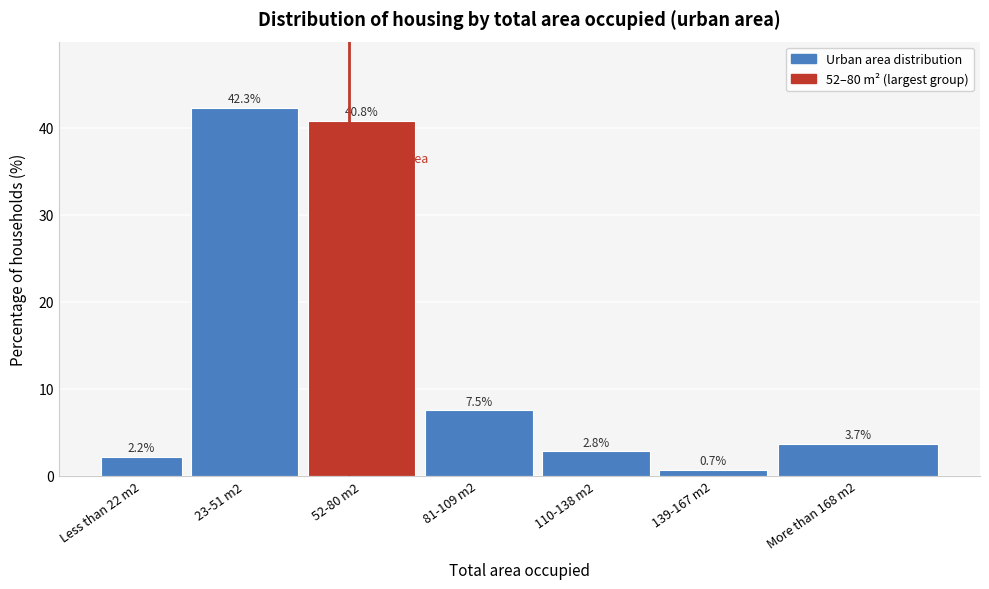

Reading right to left, what are all the values shown in this chart?

More than 168 m2=3.7	139-167 m2=0.7	110-138 m2=2.8	81-109 m2=7.5	52-80 m2=40.8	23-51 m2=42.3	Less than 22 m2=2.2